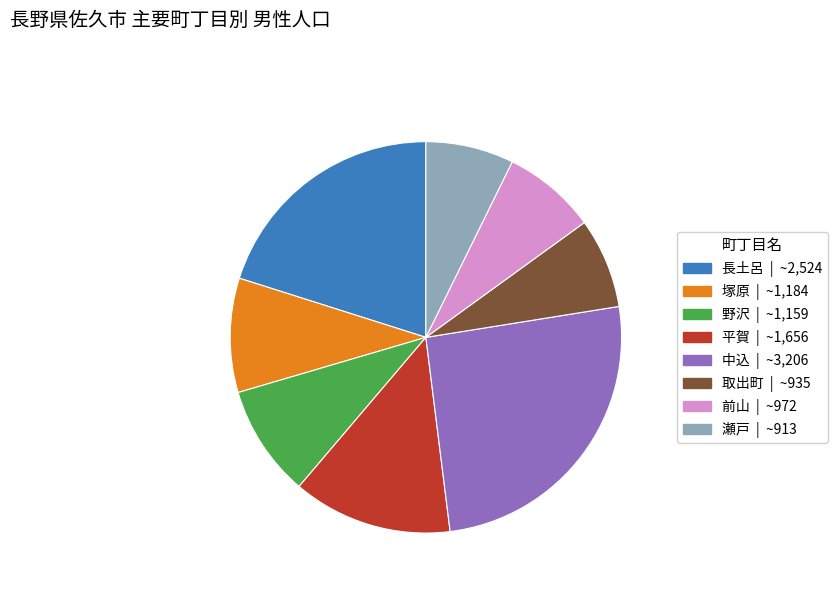

Which category has the biggest portion of the pie?

中込